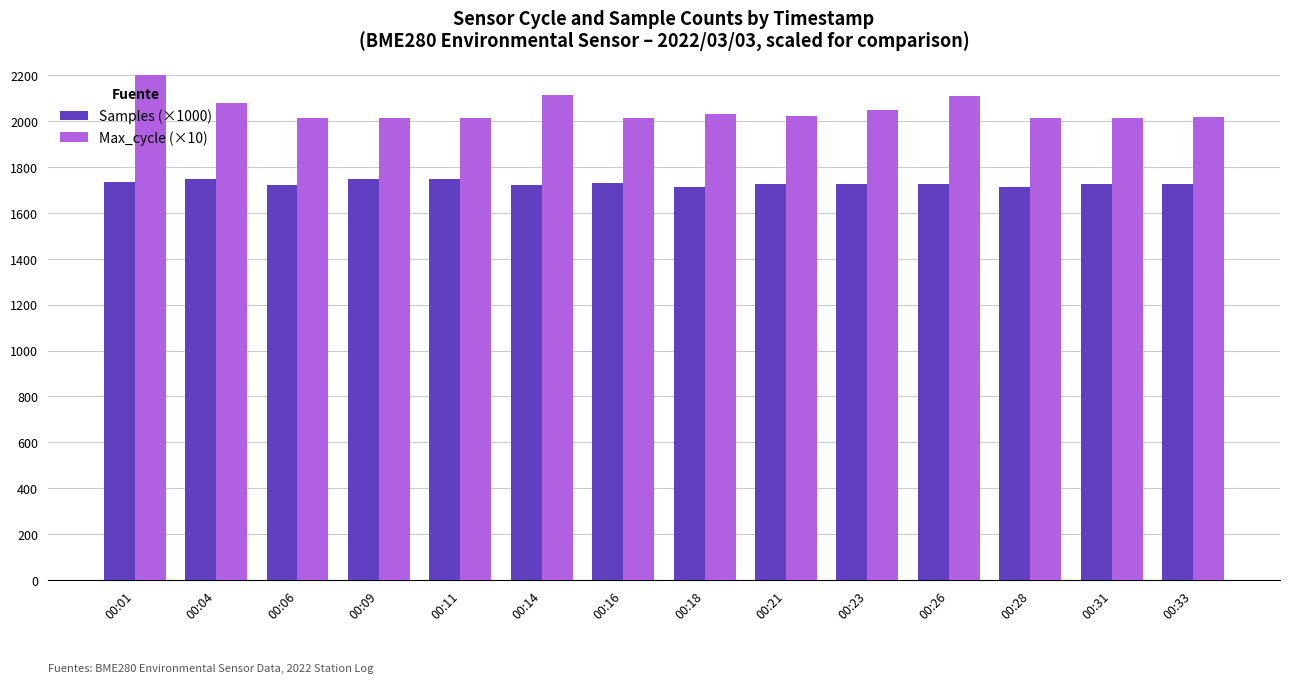

What is the difference between the highest and lowest values at 00:33?

289.5